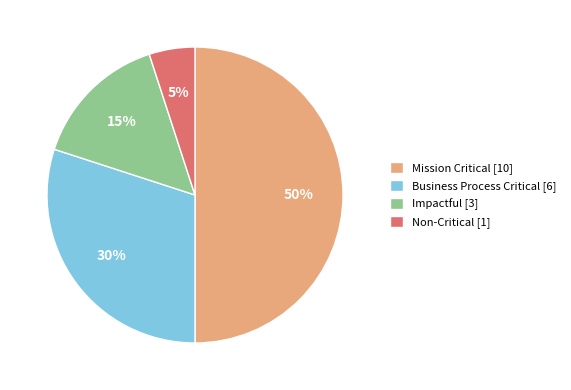

To the nearest percent, what percentage of the pie is Mission Critical [10]?

50%